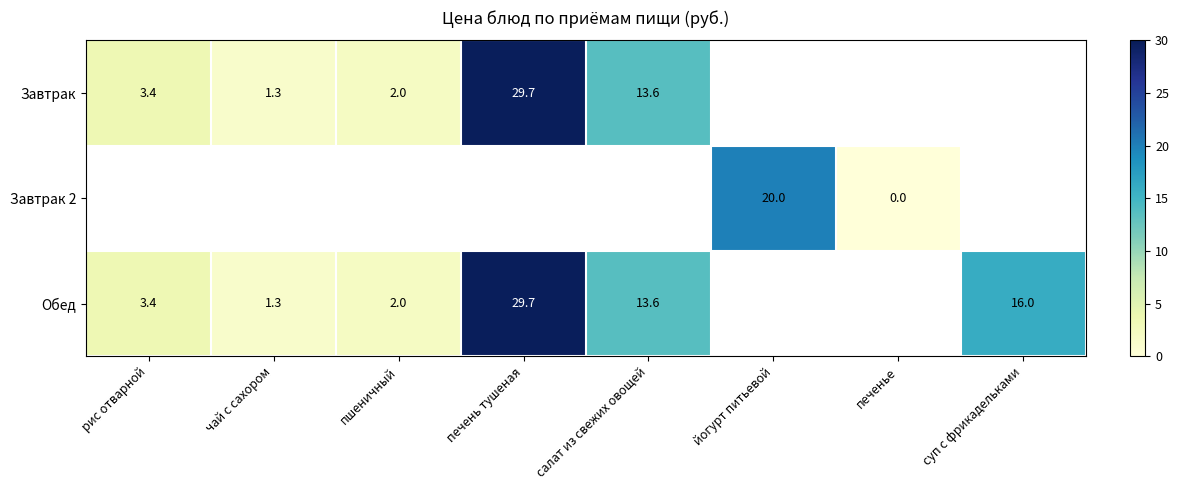

What is the maximum value shown in the chart?

29.7